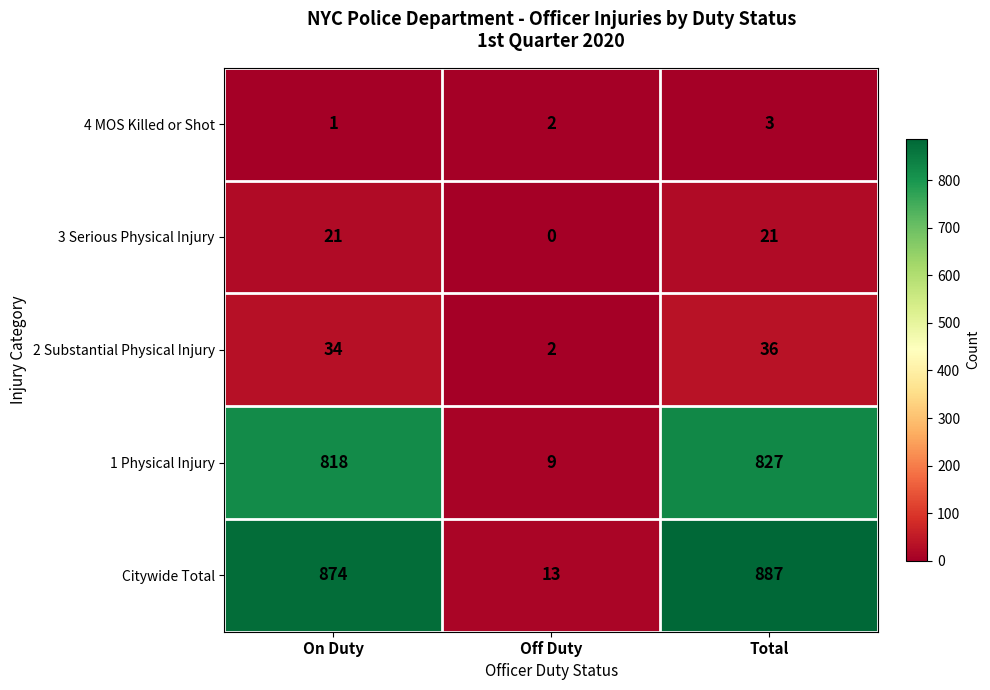

At Total, list the series in order from smallest to largest.

4 MOS Killed or Shot, 3 Serious Physical Injury, 2 Substantial Physical Injury, 1 Physical Injury, Citywide Total